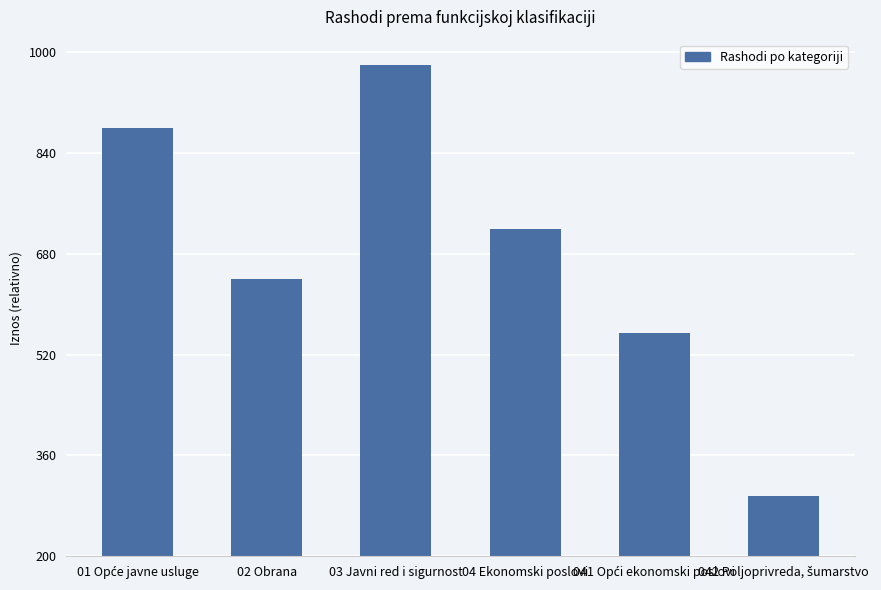

What is the smallest value displayed?

295